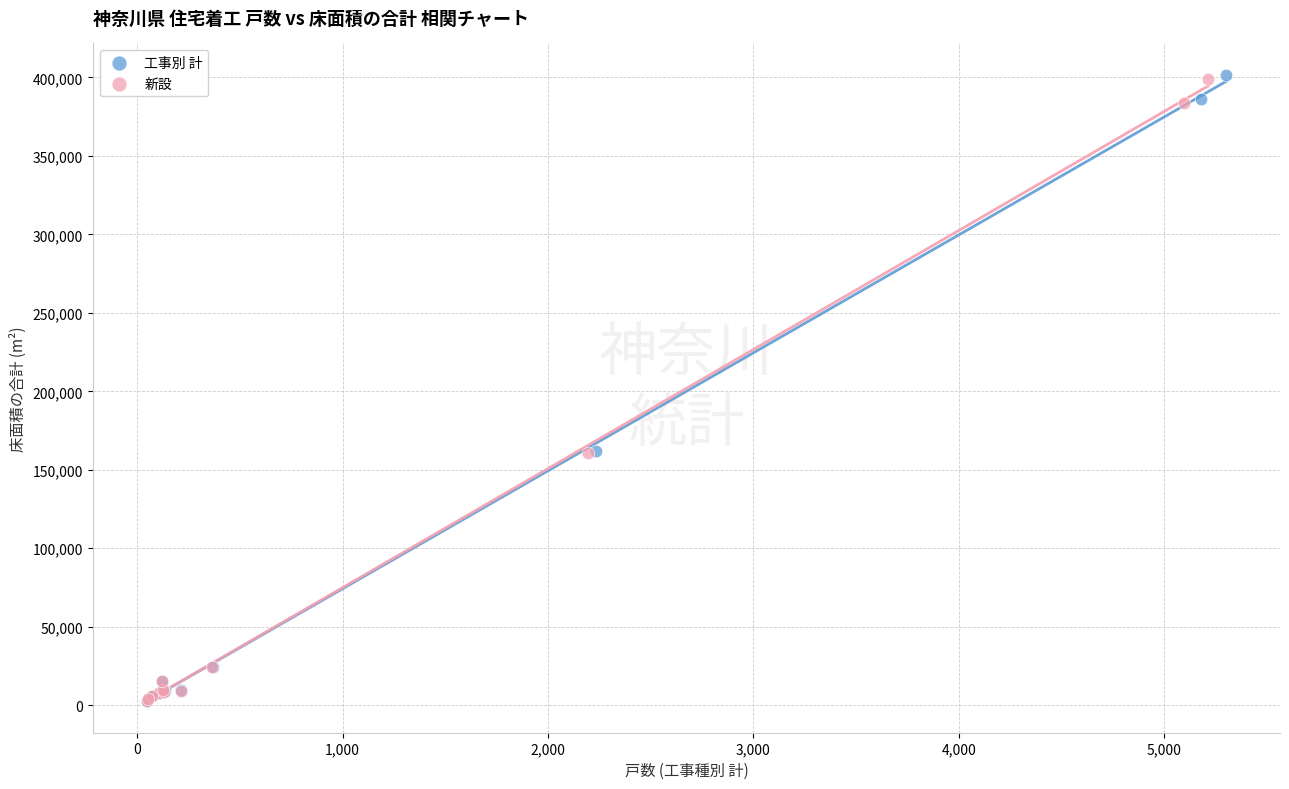

Which series has the widest spread of Y values?

工事別 計